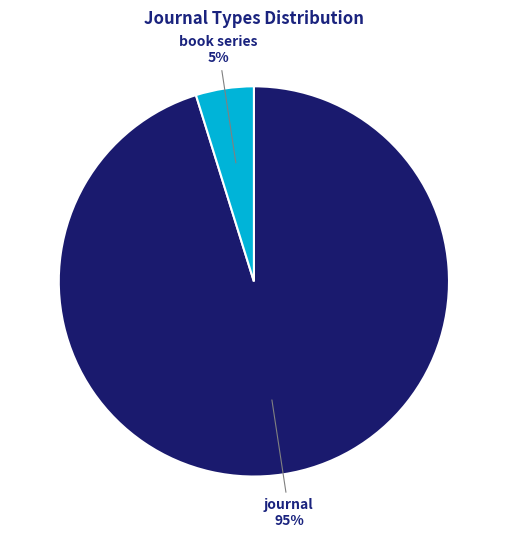

Do journal and book series together represent more than half of the pie?

Yes